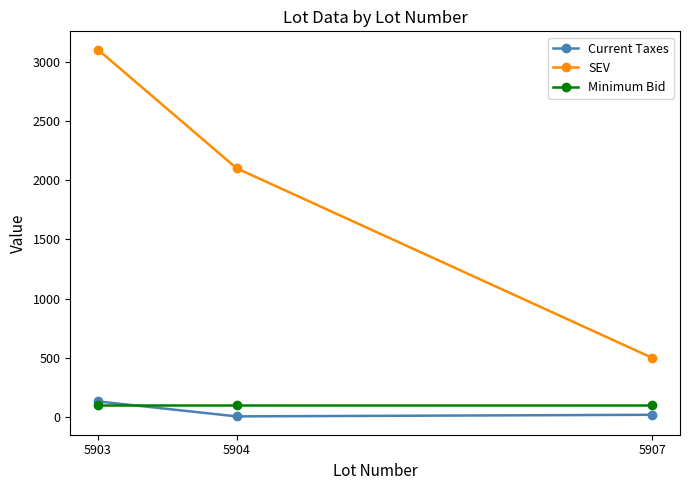

What is the difference between the highest and lowest values at 5903?

3000.0